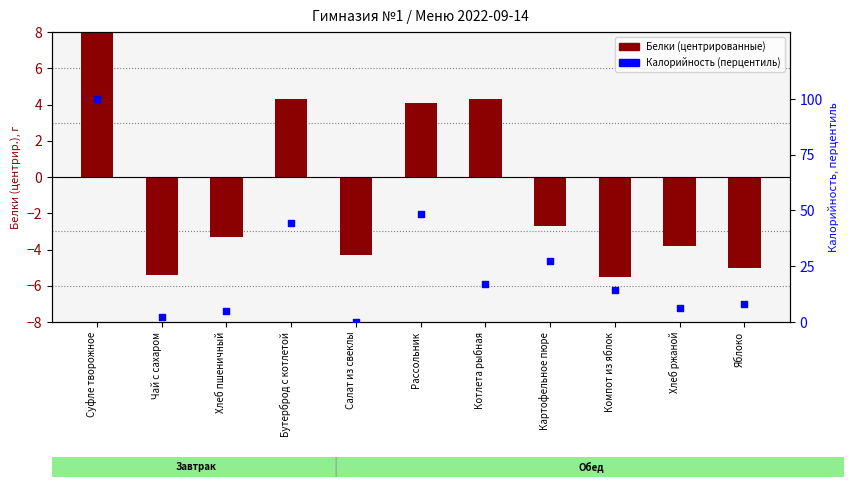

Which series has the largest total across all categories?

Калорийность (перцентиль)